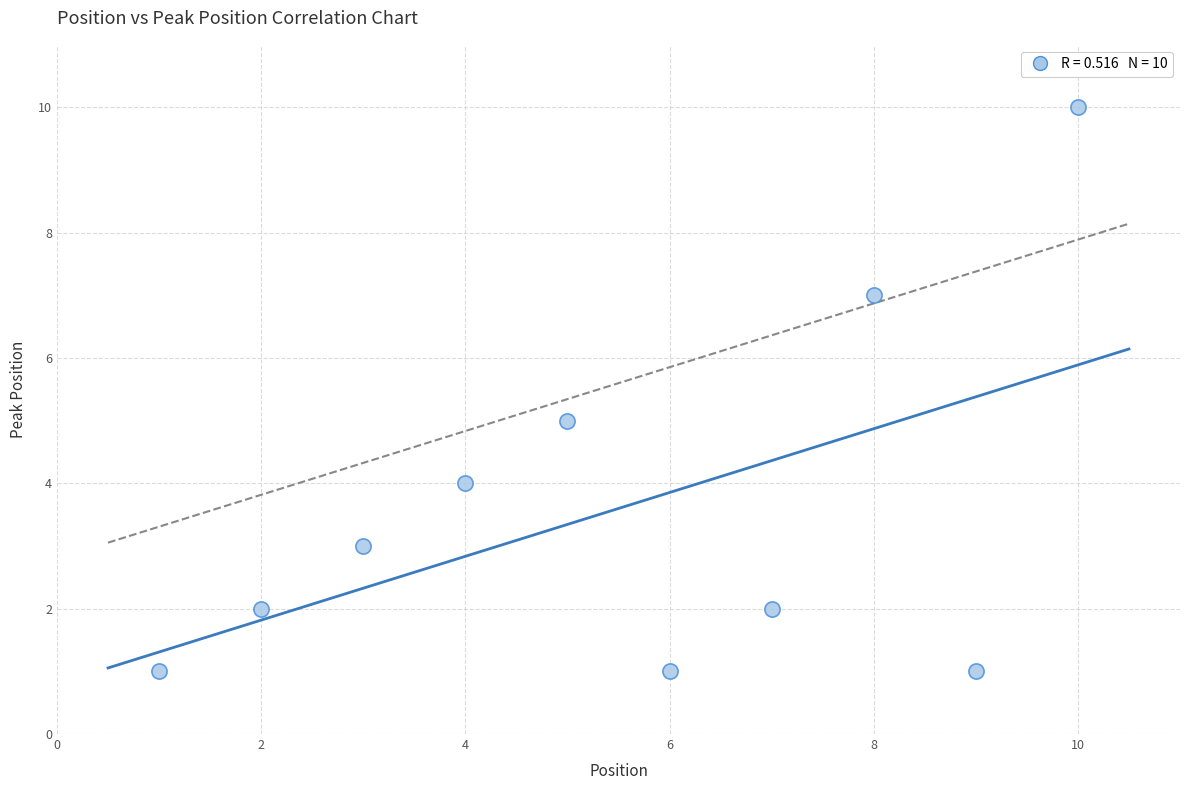

What is the range of Y values (max minus min)?

9